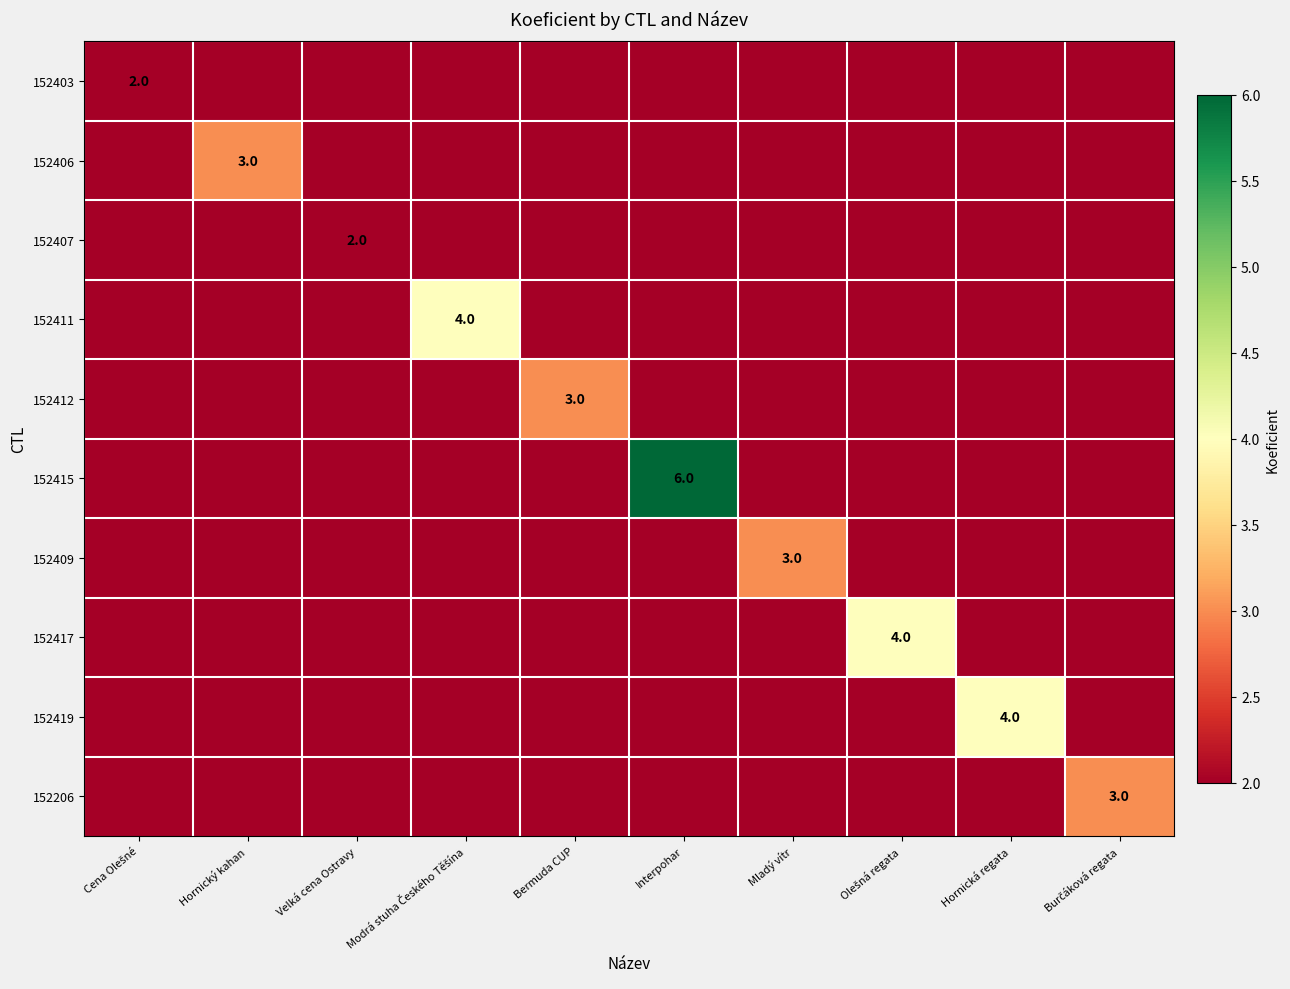

What is the difference between the highest and lowest values at Hornická regata?

4